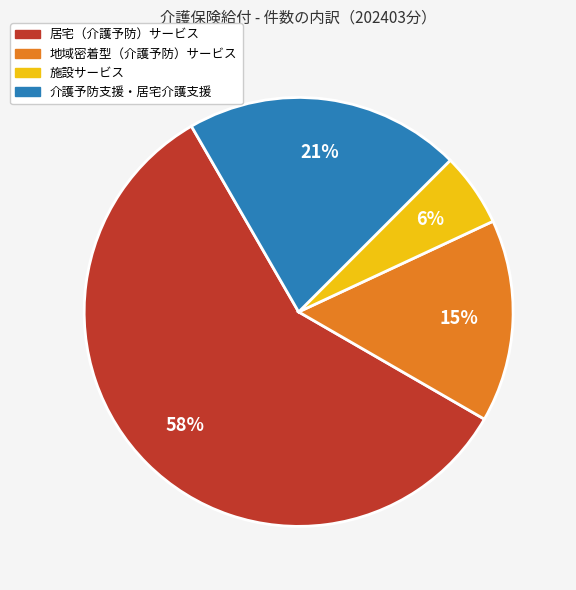

Which category has the smallest portion of the pie?

施設サービス